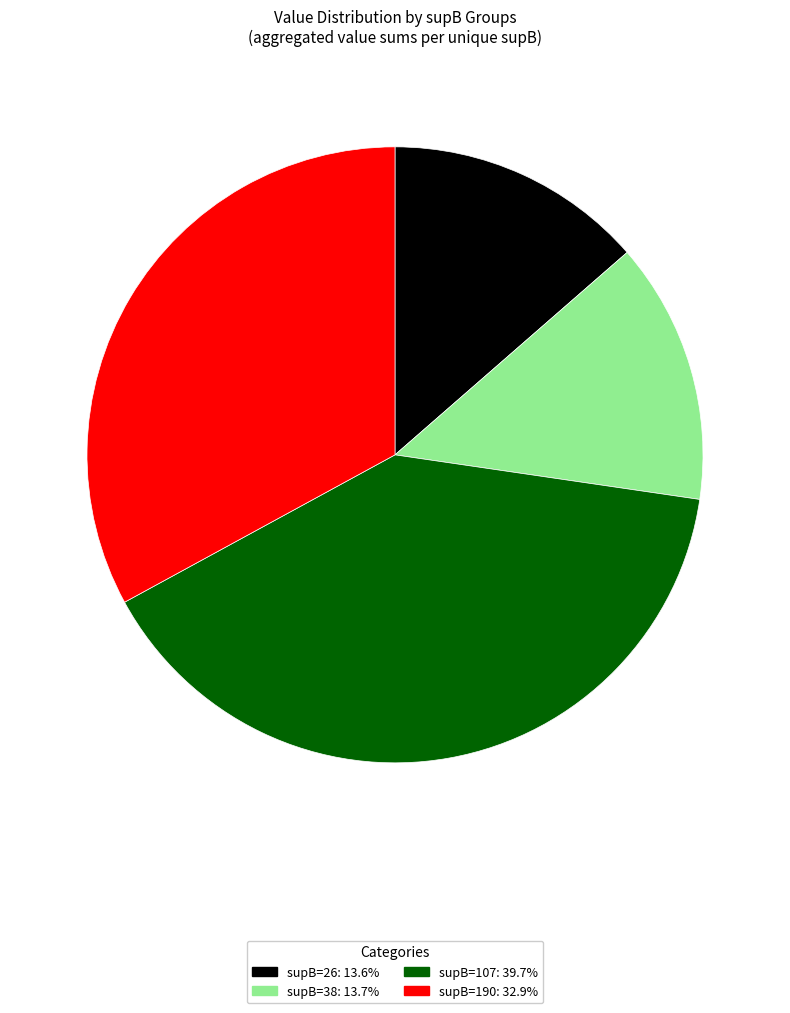

Does any single category account for the majority?

No